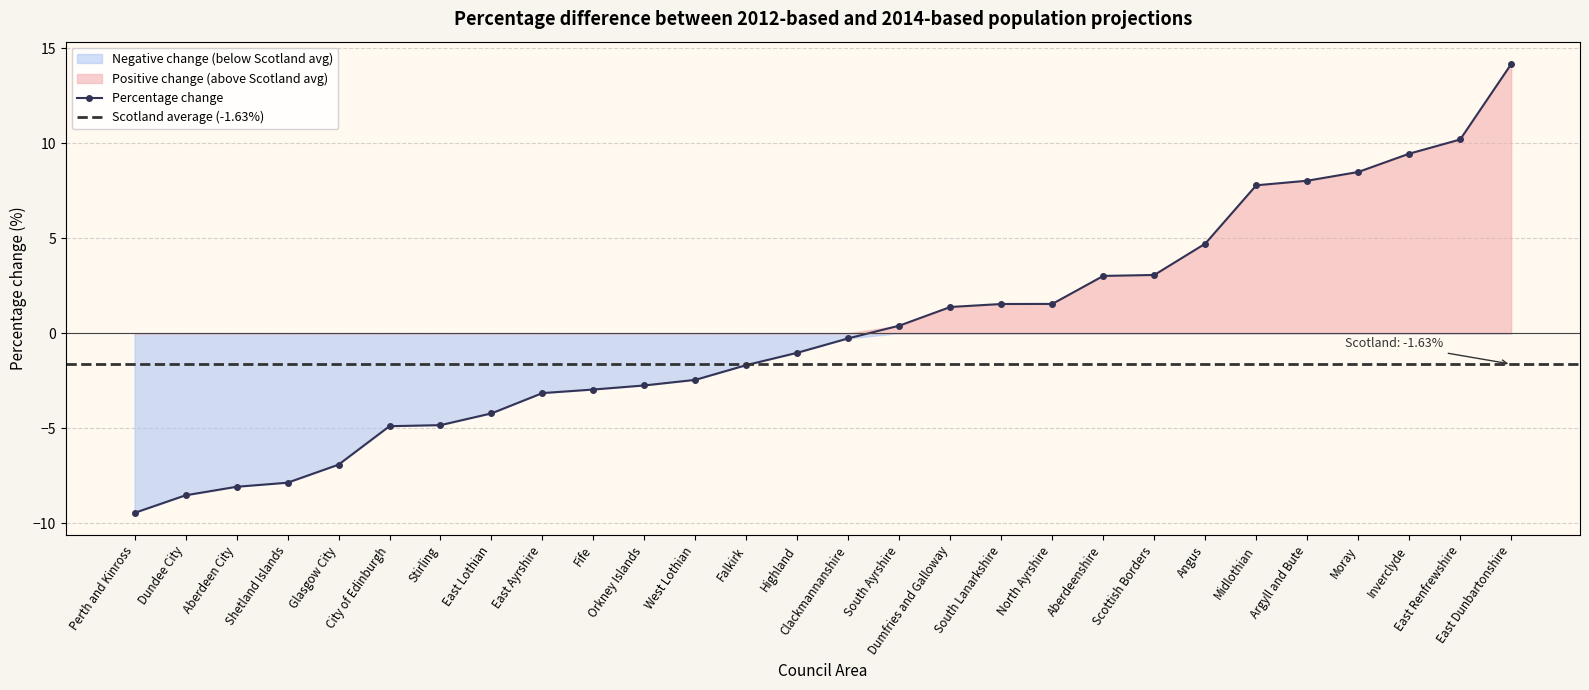

Reading right to left, extract all data points from this chart.

14.2	10.2	9.4	8.5	8.0	7.8	4.7	3.1	3.0	1.5	1.5	1.4	0.4	-0.3	-1.0	-1.7	-2.5	-2.8	-3.0	-3.2	-4.2	-4.8	-4.9	-6.9	-7.9	-8.1	-8.5	-9.5